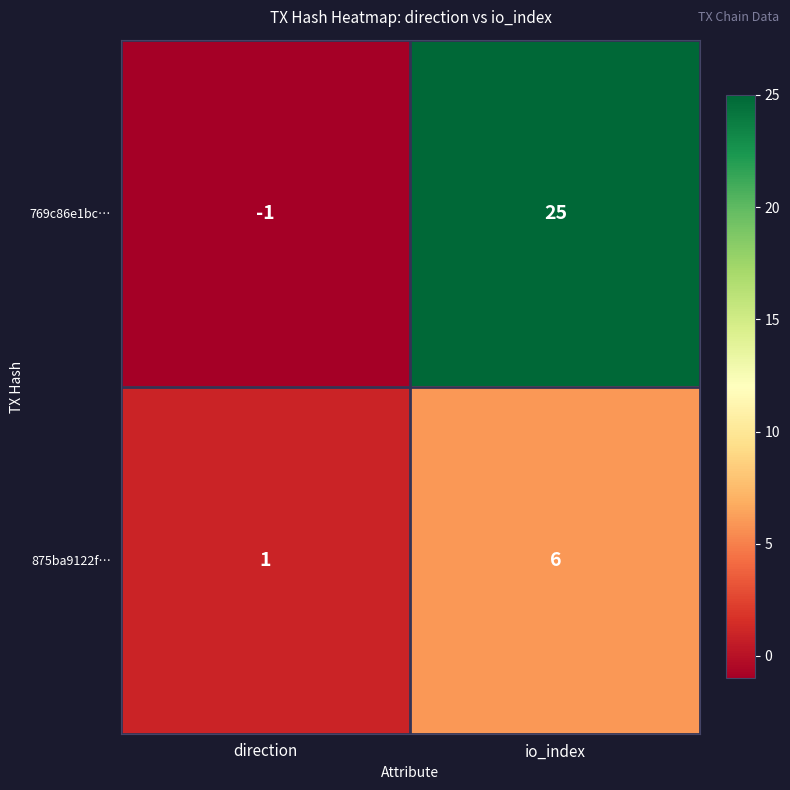

At which category is the sum across all series the highest?

io_index